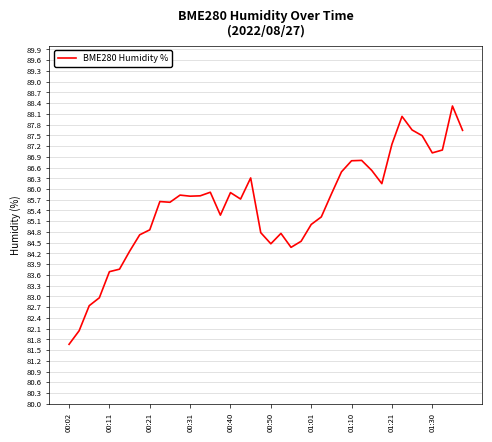

What is the greatest value displayed?

88.3